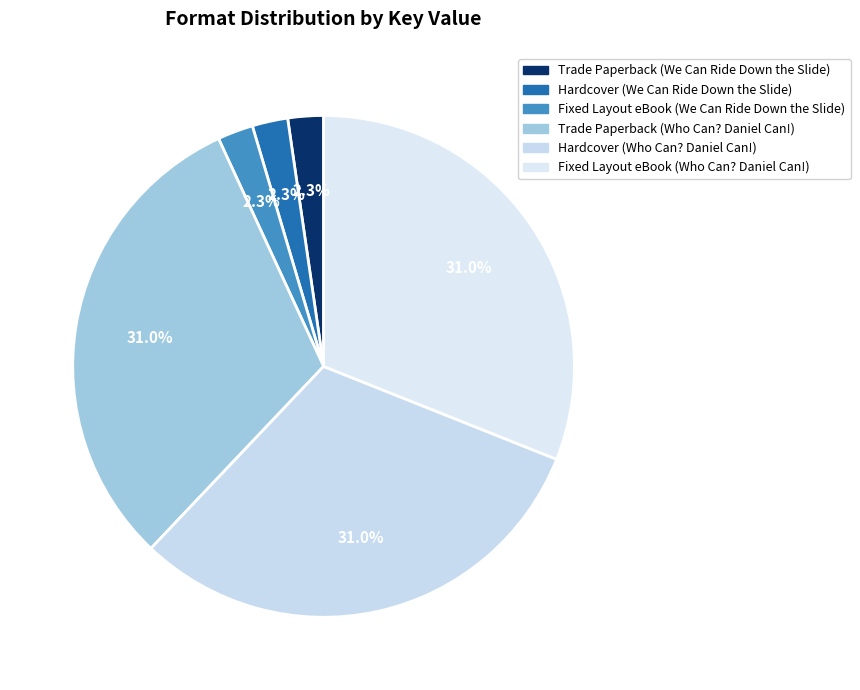

What percentage do Fixed Layout eBook (Who Can? Daniel Can!) and Trade Paperback (Who Can? Daniel Can!) together represent?

62.1%